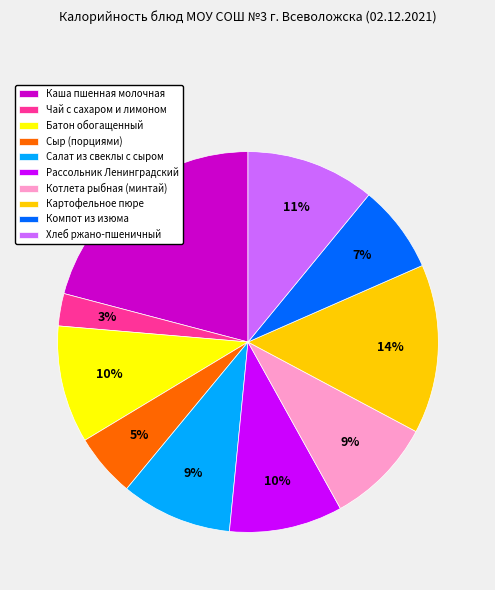

Is it true that Чай с сахаром и лимоном is 17% of the pie?

False